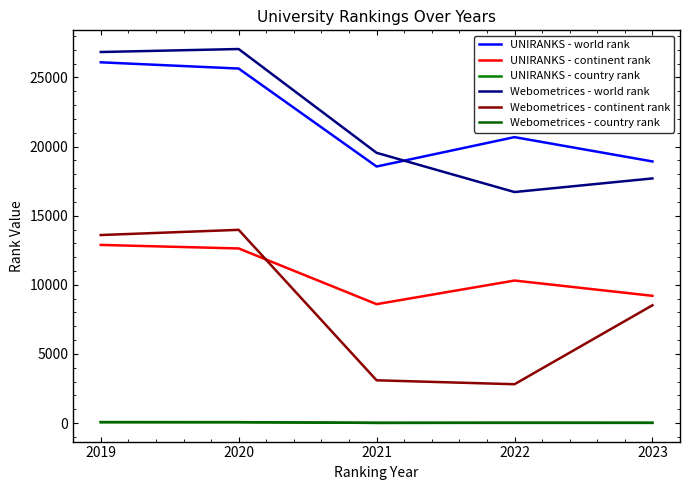

Reading left to right, extract all data points from this chart.

UNIRANKS - world rank: 2019=26094	2020=25643	2021=18557	2022=20682	2023=18924
UNIRANKS - continent rank: 2019=12886	2020=12631	2021=8601	2022=10310	2023=9205
UNIRANKS - country rank: 2019=68	2020=65	2021=16	2022=27	2023=23
Webometrices - world rank: 2019=26839	2020=27055	2021=19548	2022=16711	2023=17696
Webometrices - continent rank: 2019=13601	2020=13977	2021=3094	2022=2810	2023=8521
Webometrices - country rank: 2019=68	2020=65	2021=16	2022=14	2023=14